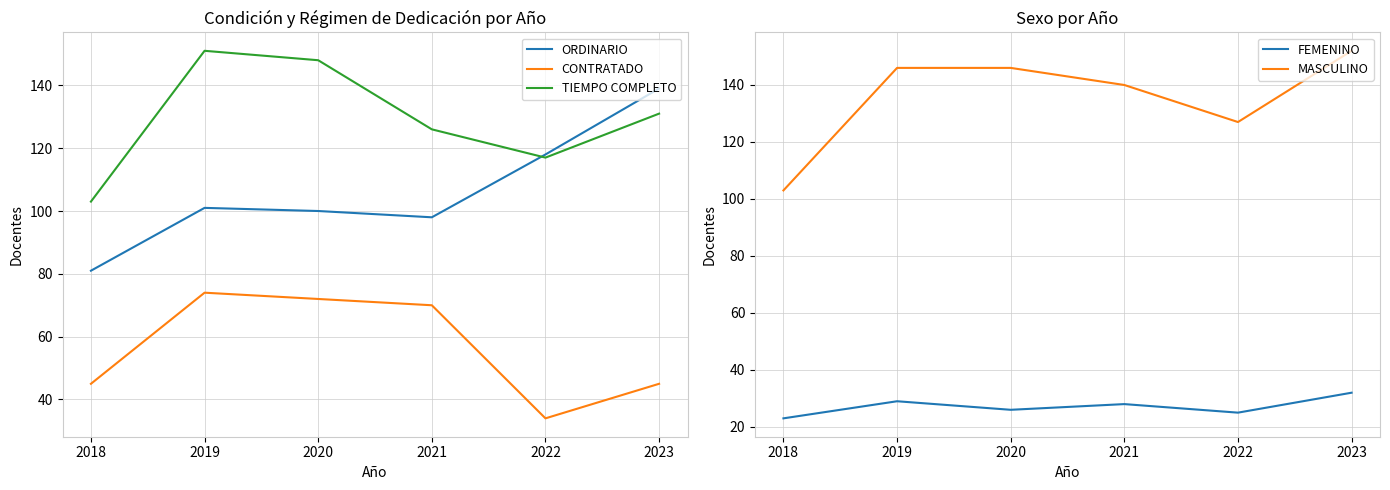

True or false: TIEMPO COMPLETO has a value of 151 at 2019.

True